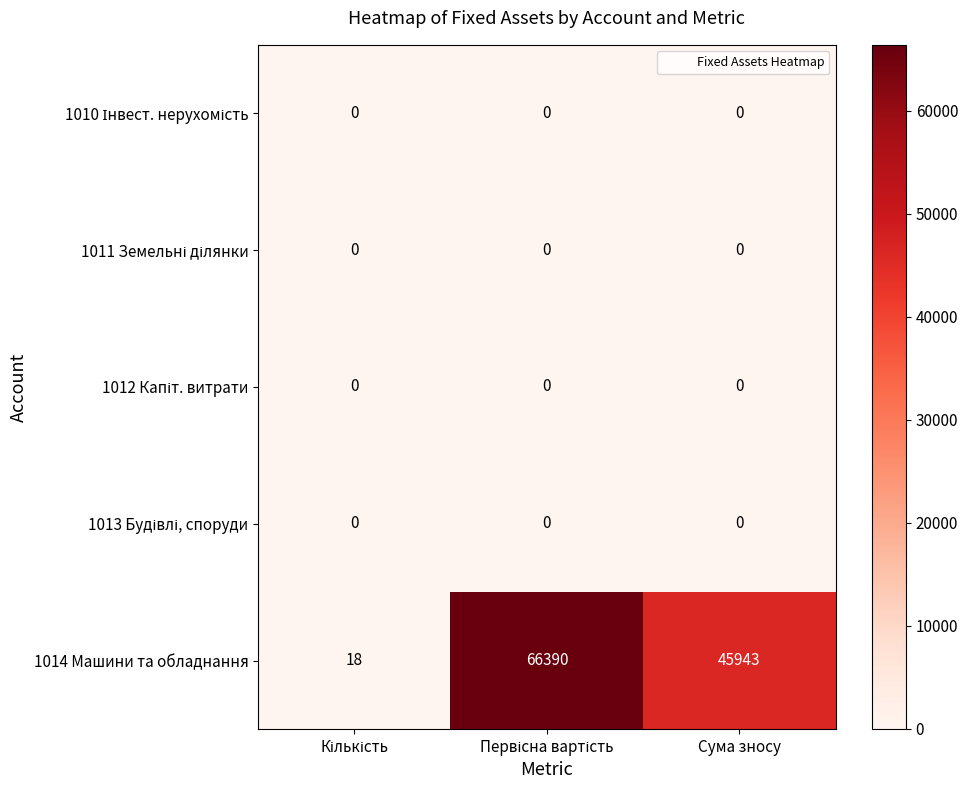

Which series has the largest total across all categories?

1014 Машини та обладнання